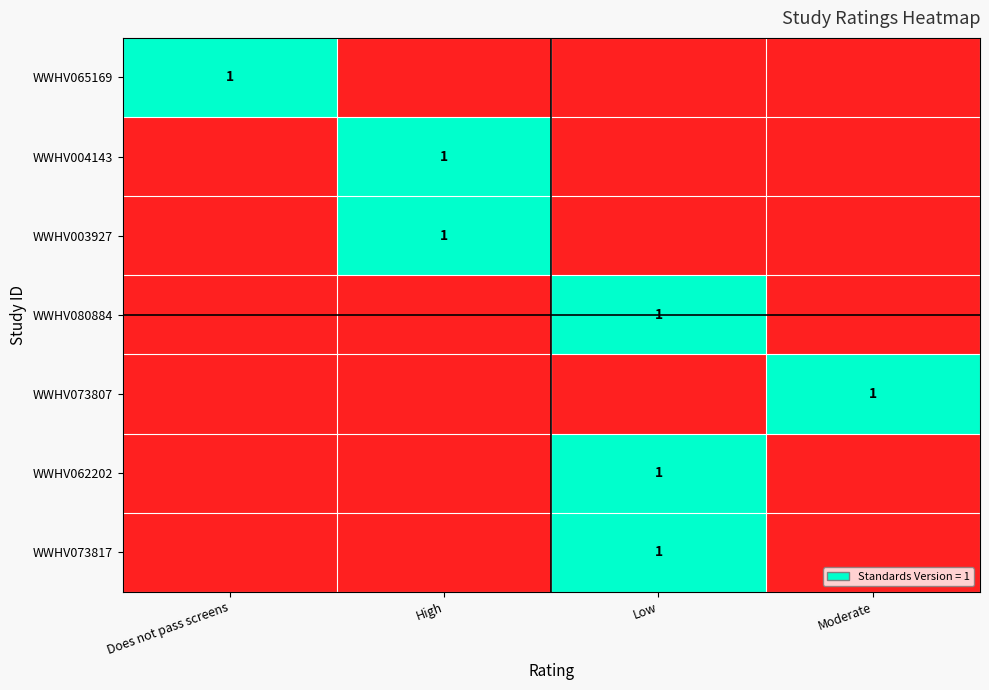

Rank the series at High from highest to lowest value.

WWHV004143, WWHV003927, WWHV065169, WWHV080884, WWHV073807, WWHV062202, WWHV073817